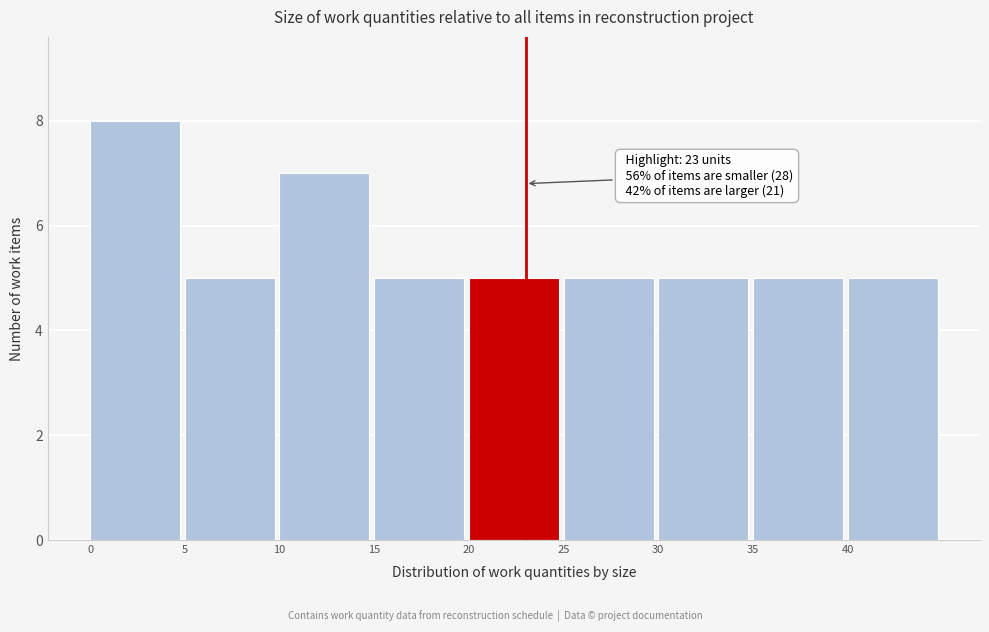

Over which range of the x-axis is the bar tallest?

0 to 5